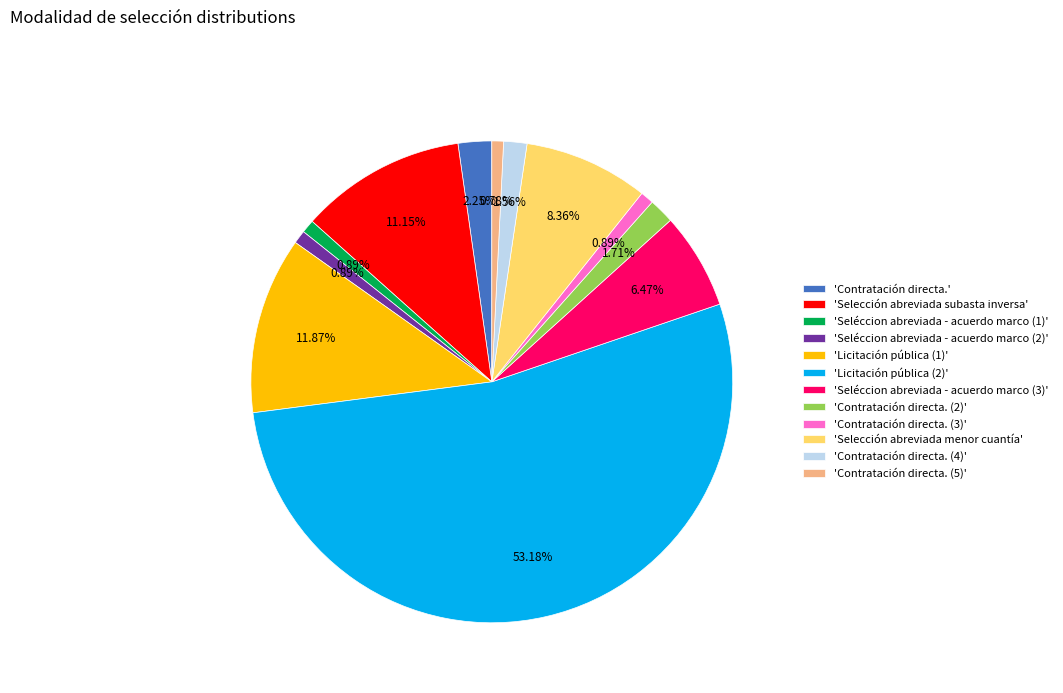

Which has a higher value, 'Contratación directa.' or 'Contratación directa. (3)'?

'Contratación directa.'